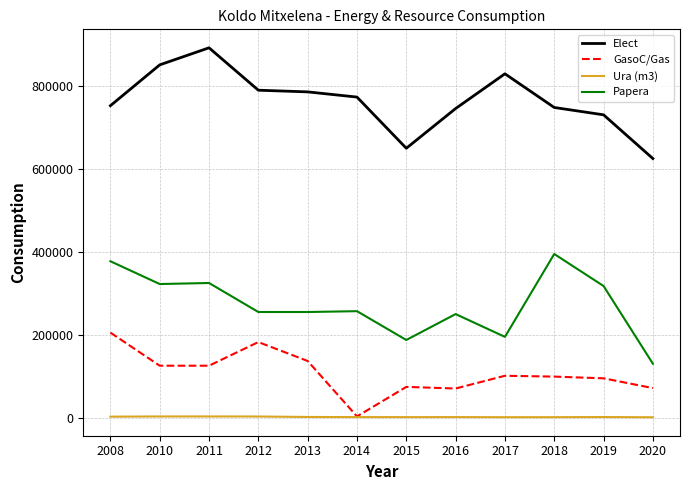

What is the total value across all series at 2018?

1243888